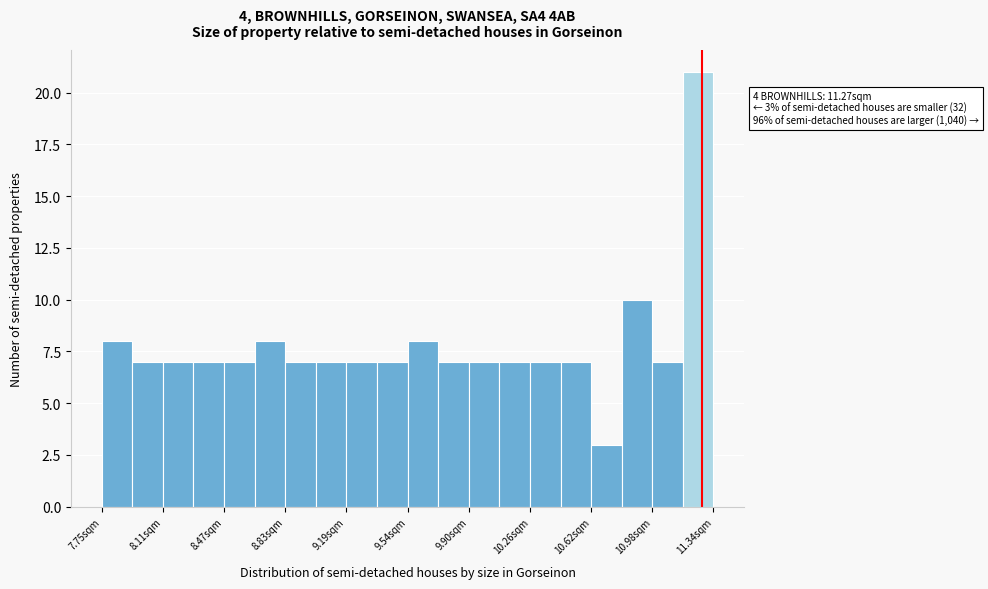

Read against the x-axis, roughly where is the centre of the tallest bar?

11.25